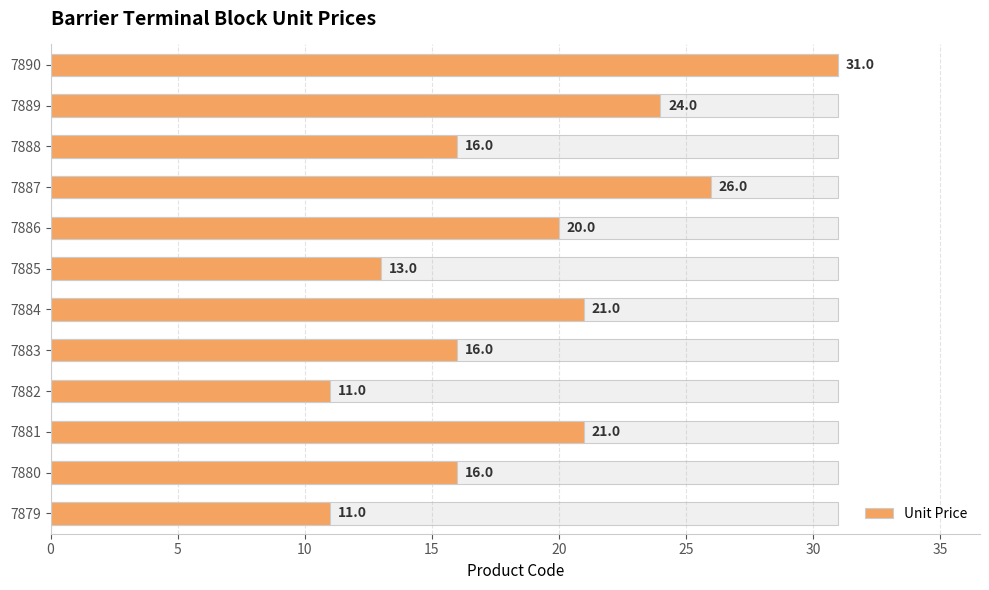

What is the maximum value shown in the chart?

31